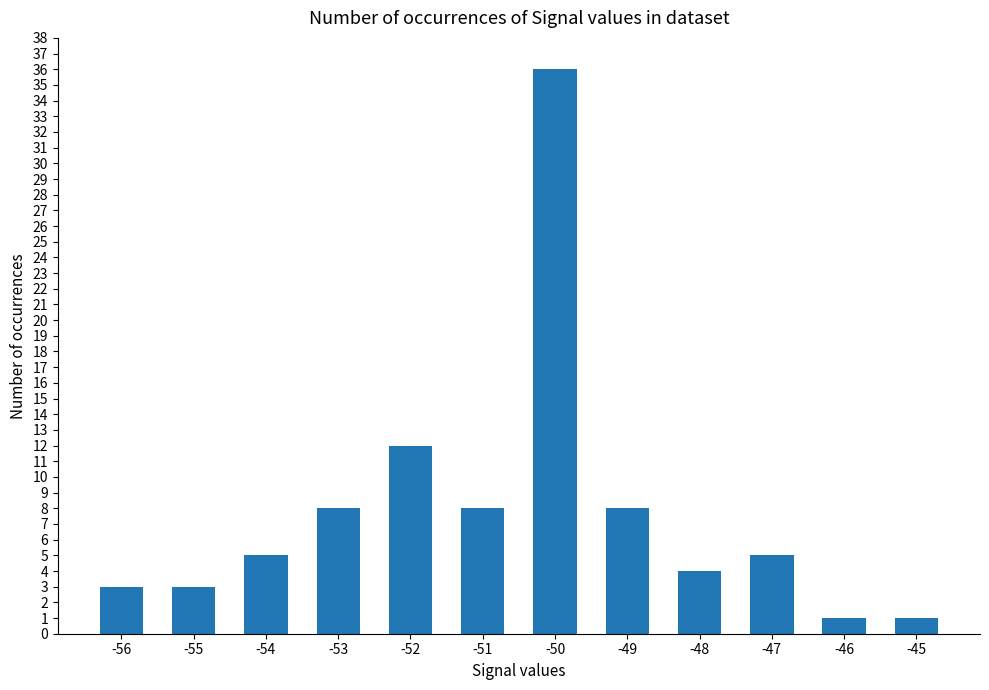

What is the difference between the maximum and minimum values?

35